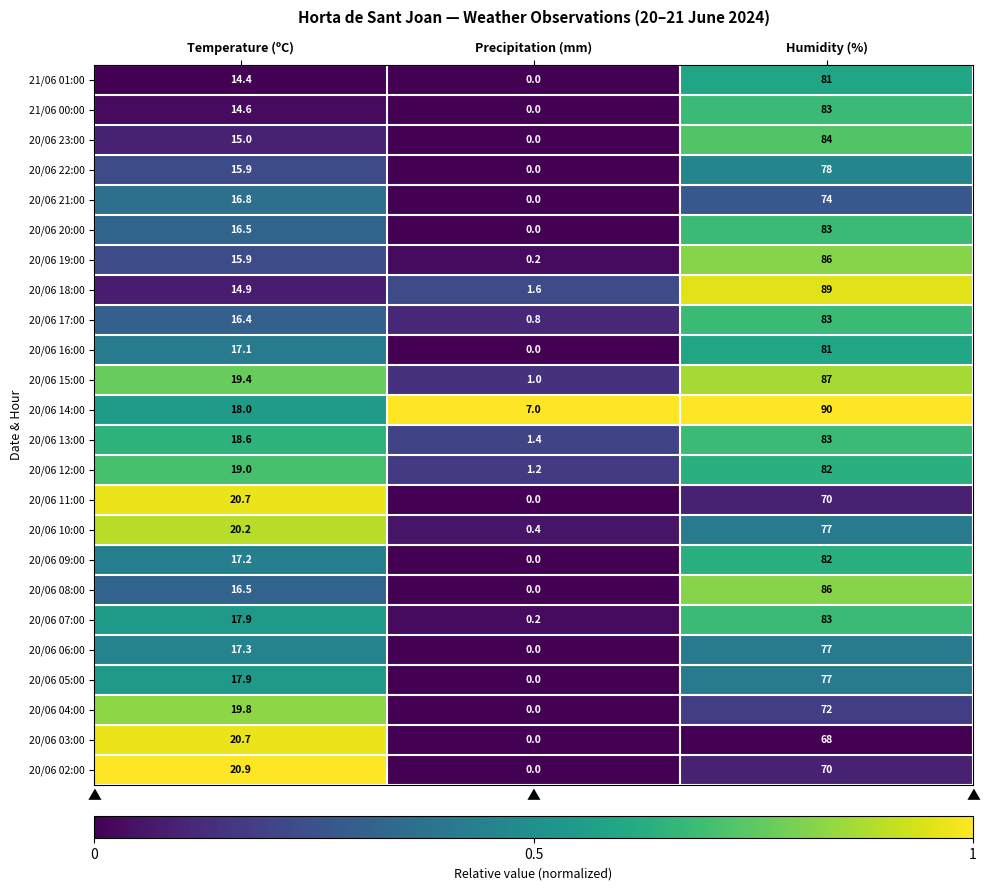

At which category is the sum across all series the highest?

Humidity (%)